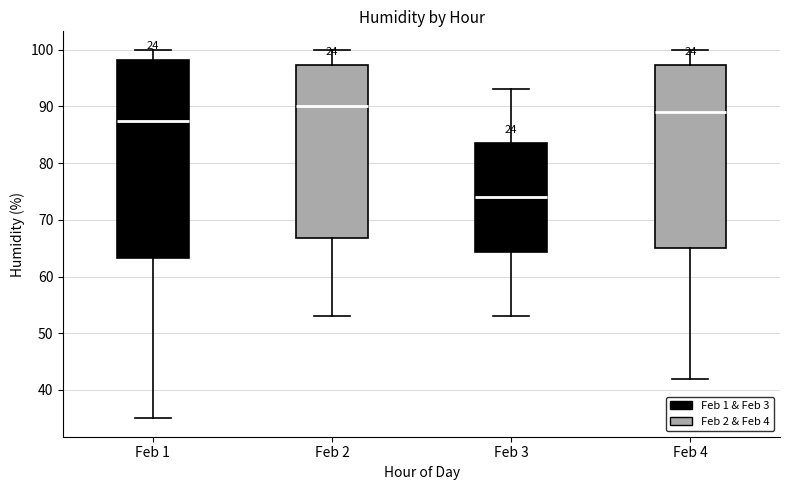

Where does the lower whisker of the box for Feb 2 end on the y-axis? The values are not printed on the chart, so give them approximately, as read against the axis.

53